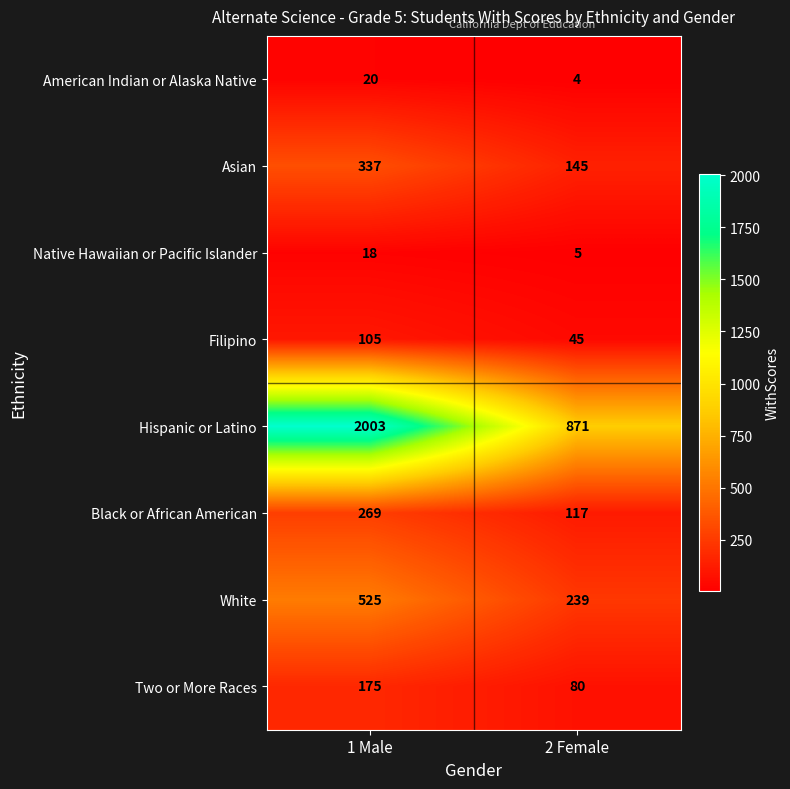

Reading right to left, extract all data points from this chart.

American Indian or Alaska Native: 4	20
Asian: 145	337
Native Hawaiian or Pacific Islander: 5	18
Filipino: 45	105
Hispanic or Latino: 871	2003
Black or African American: 117	269
White: 239	525
Two or More Races: 80	175